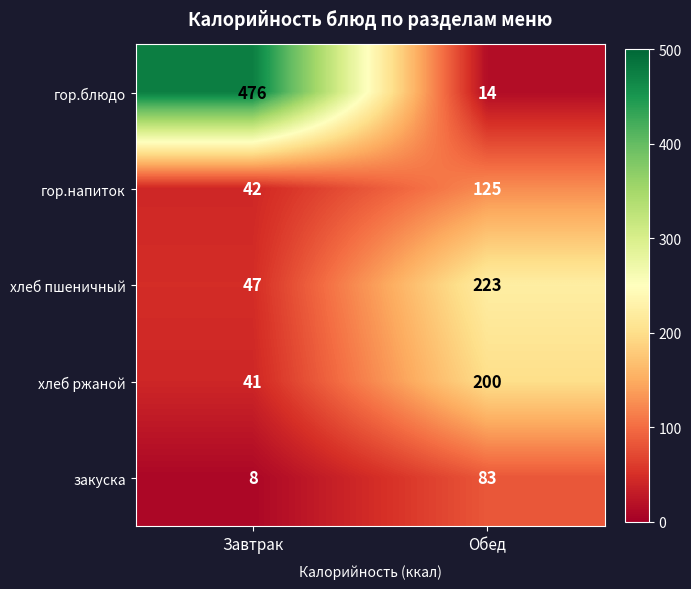

Which series has the largest total across all categories?

гор.блюдо